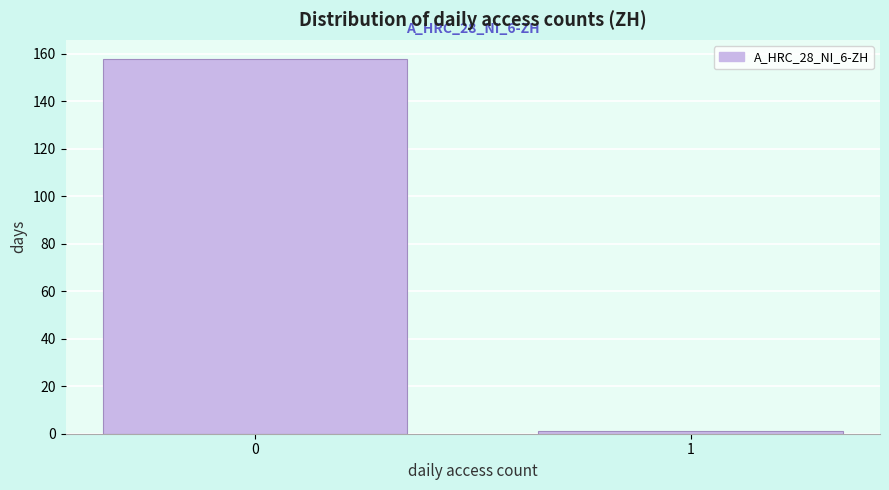

Reading left to right, list all the values displayed in this chart.

0=158	1=1